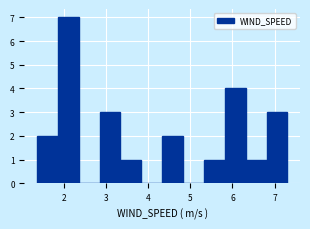

Reading left to right, transcribe this chart: for each bar, give the range it covers on the x-axis and its height. Neither the bar edges nor the heights are printed on the chart, so give them approximately, as read against the axes.

1.4 to 1.9: 2
1.9 to 2.4: 7
2.4 to 2.8: 0
2.8 to 3.3: 3
3.3 to 3.8: 1
3.8 to 4.3: 0
4.3 to 4.8: 2
4.8 to 5.3: 0
5.3 to 5.8: 1
5.8 to 6.3: 4
6.3 to 6.8: 1
6.8 to 7.3: 3